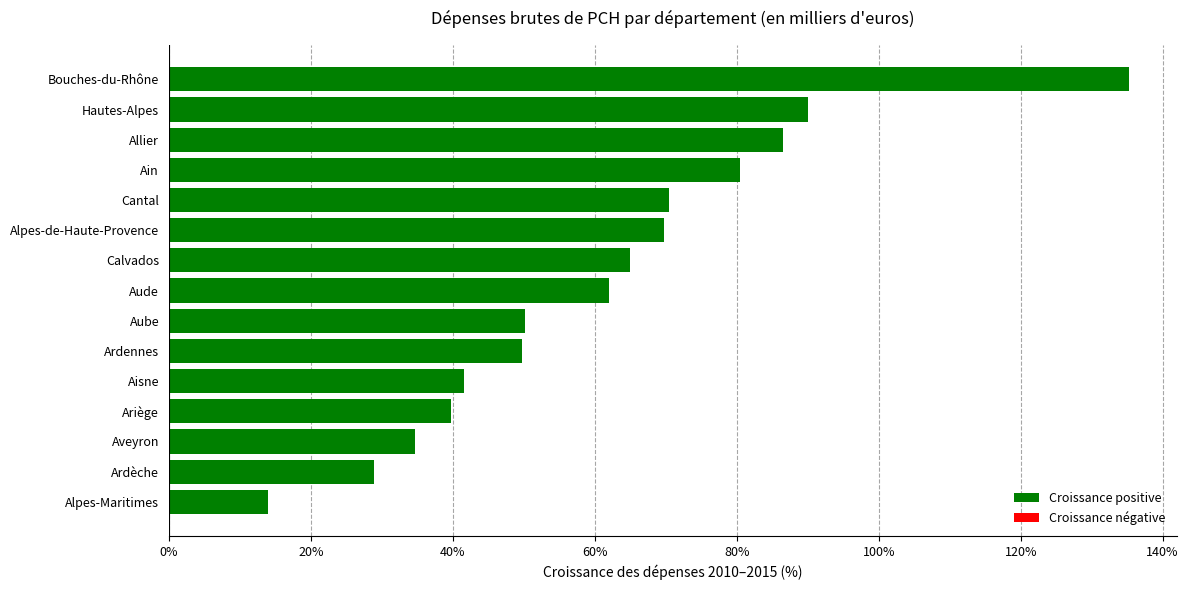

What is the approximate value at Ardèche?

28.9